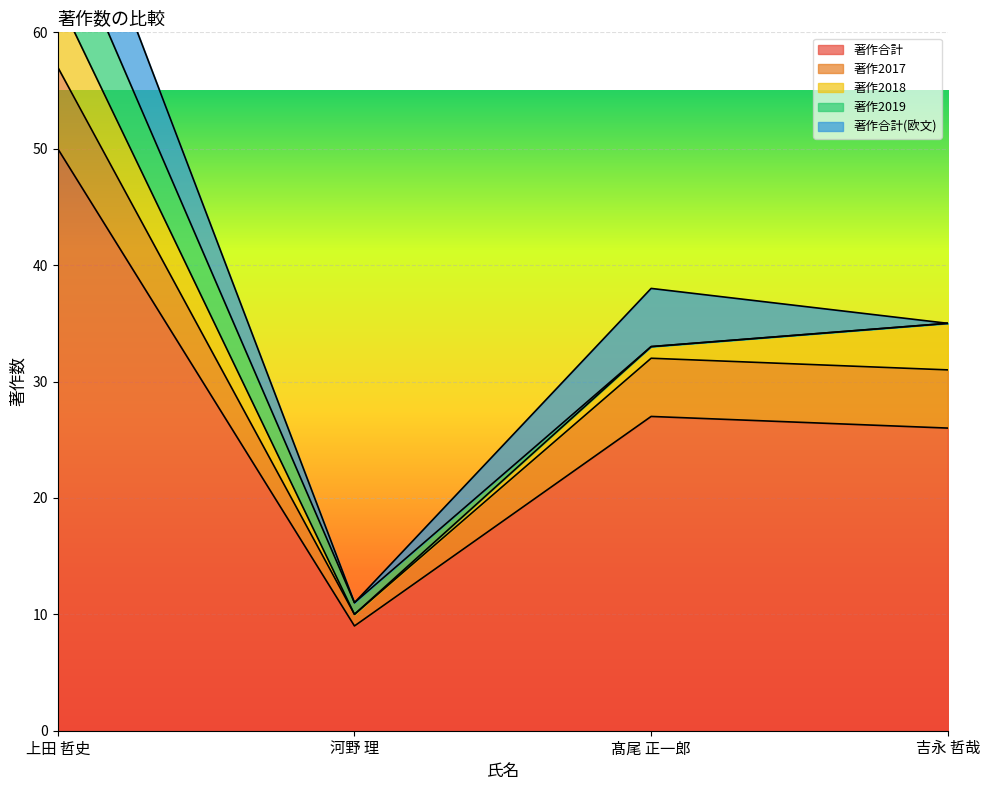

What is the value of the 著作2017 point at the 4th from the left?

5